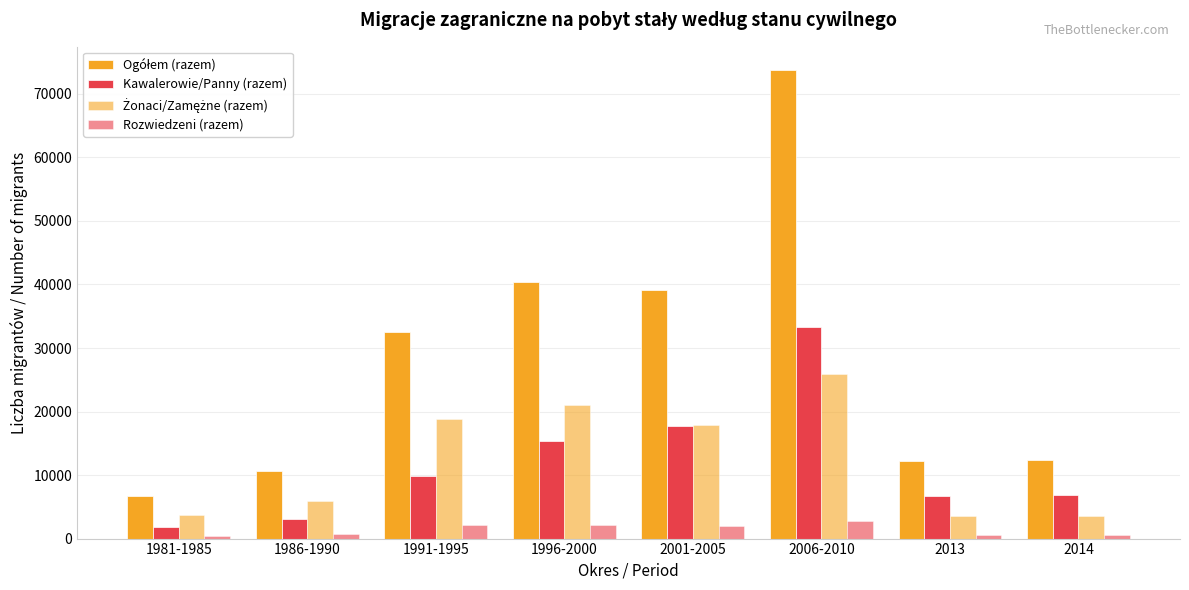

The value of Żonaci/Zamężne (razem) at 2001-2005 is 12504. True or false?

False